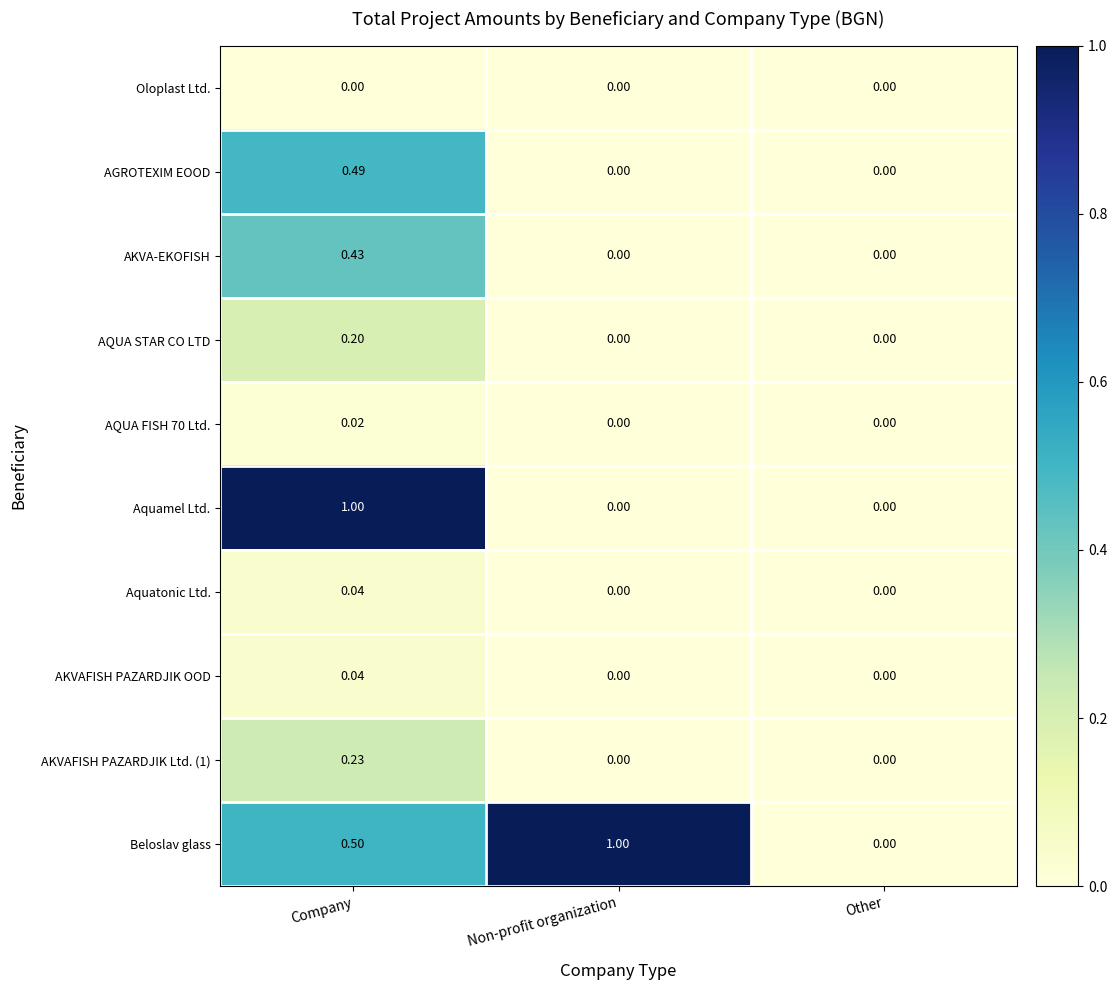

Which series changed the most between Company and Other?

Aquamel Ltd.